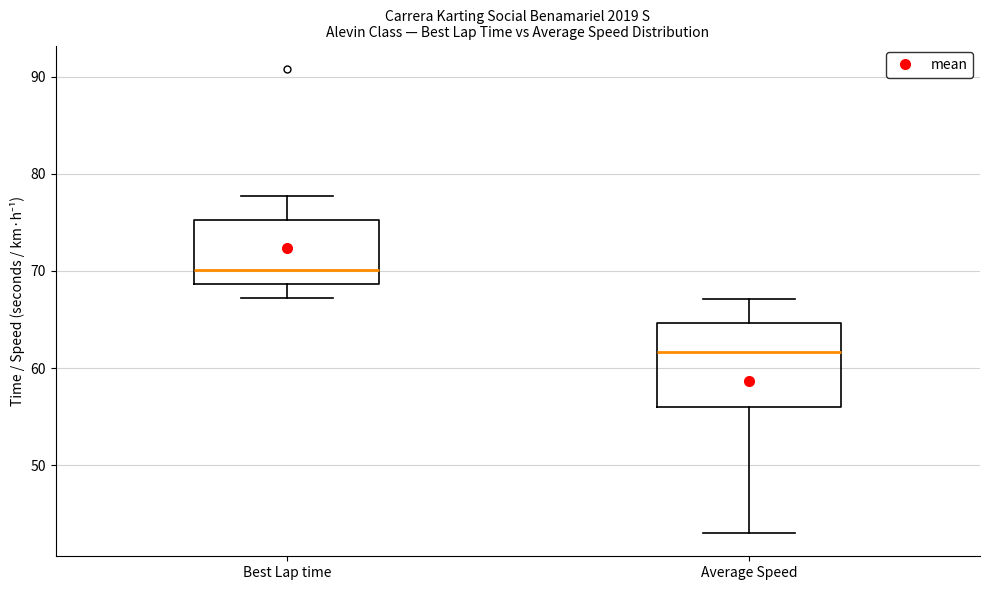

Comparing the boxes themselves (not the whiskers), which one is the tallest?

Average Speed